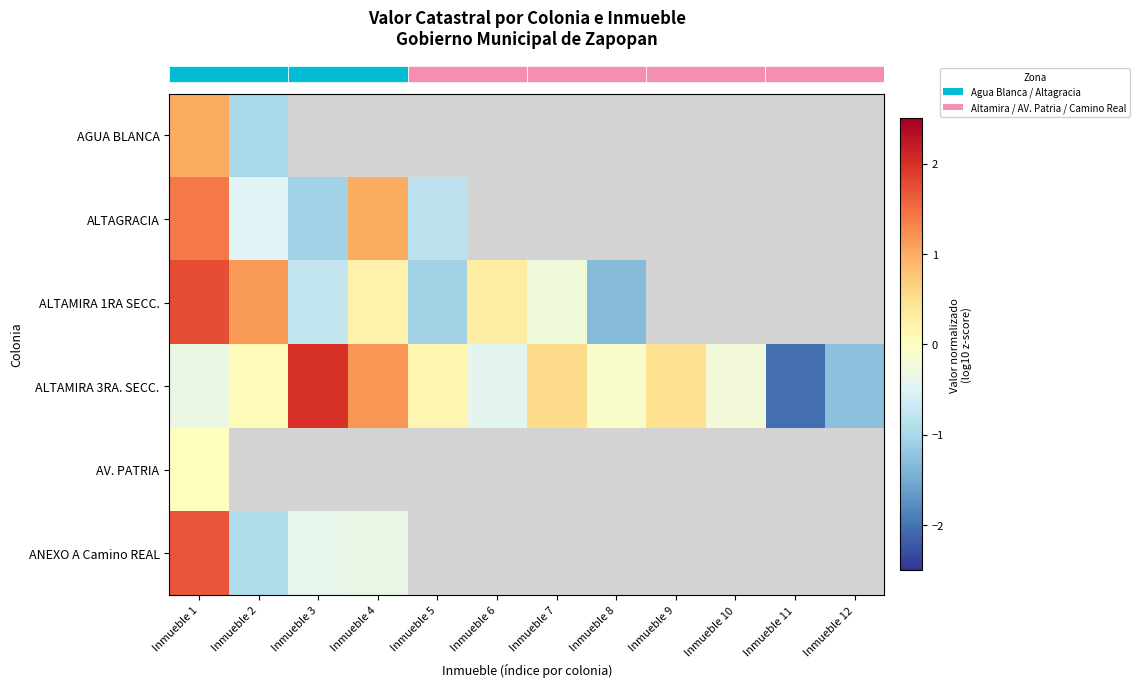

How many negative values does the row_1 series have?

3